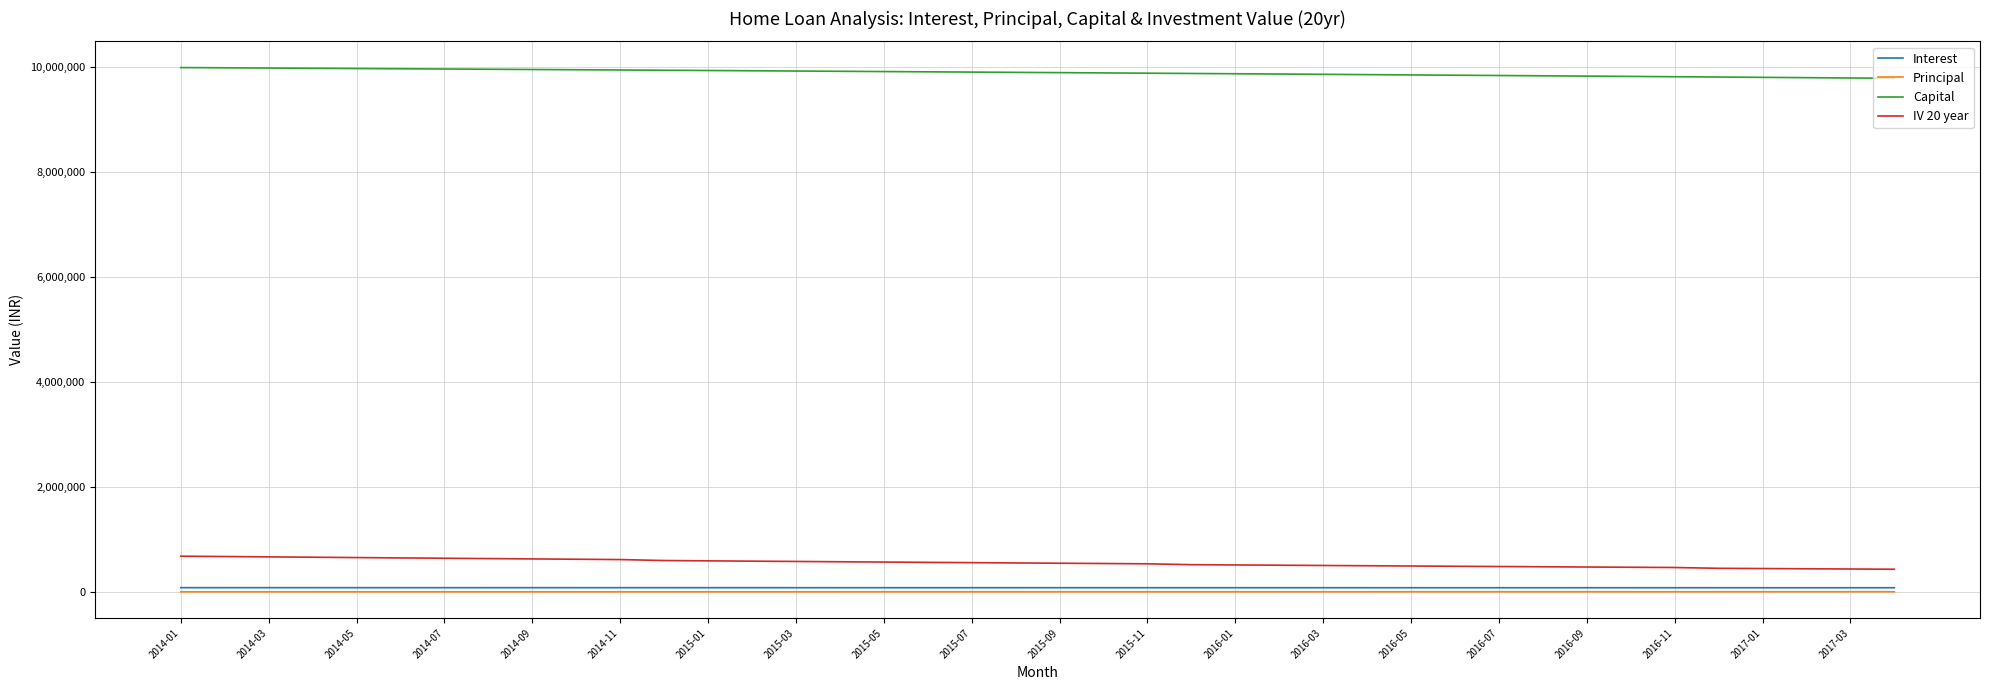

True or false: IV 20 year and Capital intersect in this chart.

False